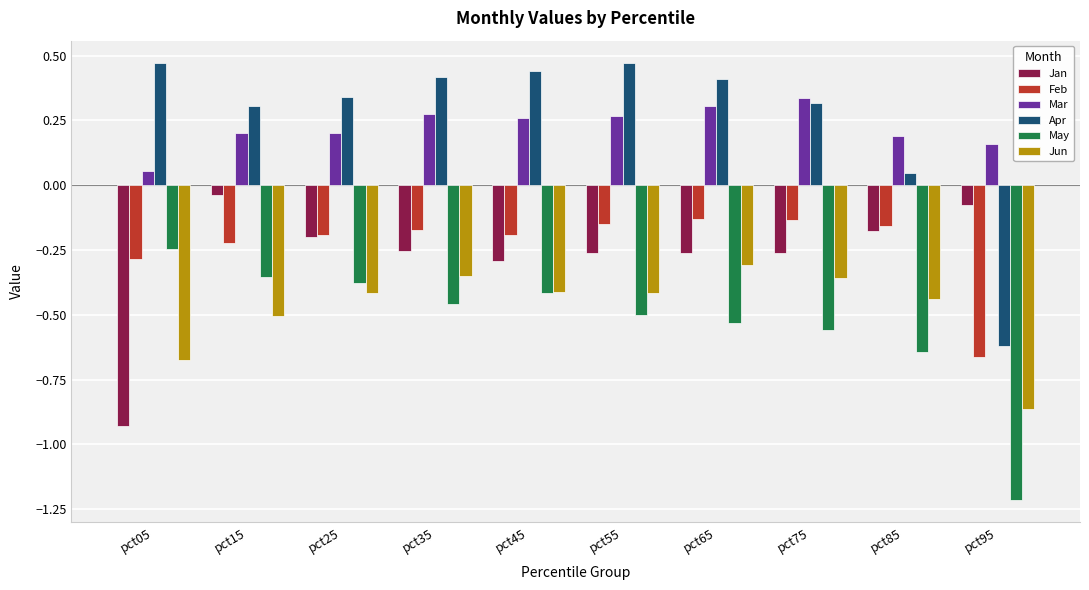

How many series are shown in this chart?

6